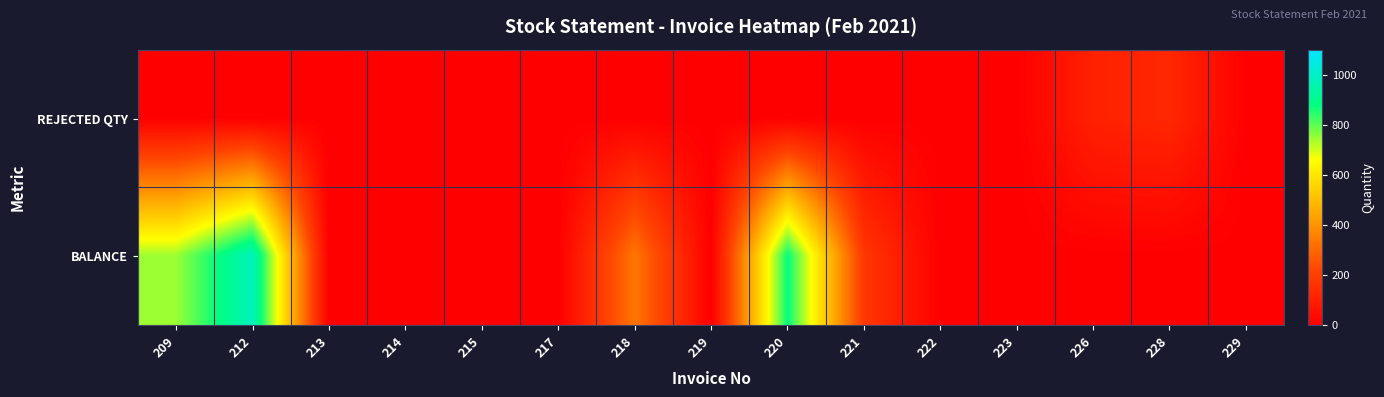

How many distinct data groups are displayed?

2